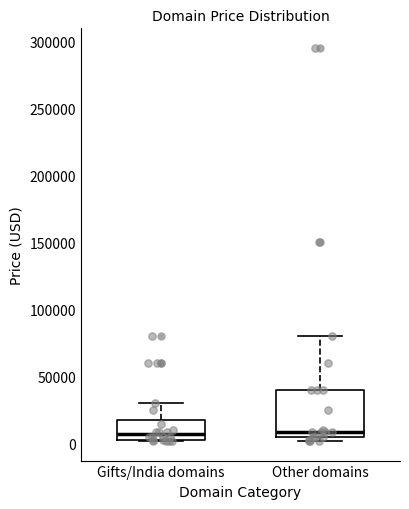

Reading left to right, read every box against the y-axis: the position of its median line, the range the box covers, and the ends of its whiskers. The values are not printed on the chart, so give them approximately, as read against the axis.

Gifts/India domains: median 5000 (just above the box's lower edge), box 5000 to 15000, whiskers 0 to 30000
Other domains: median 10000, box 5000 to 40000, whiskers 0 to 80000